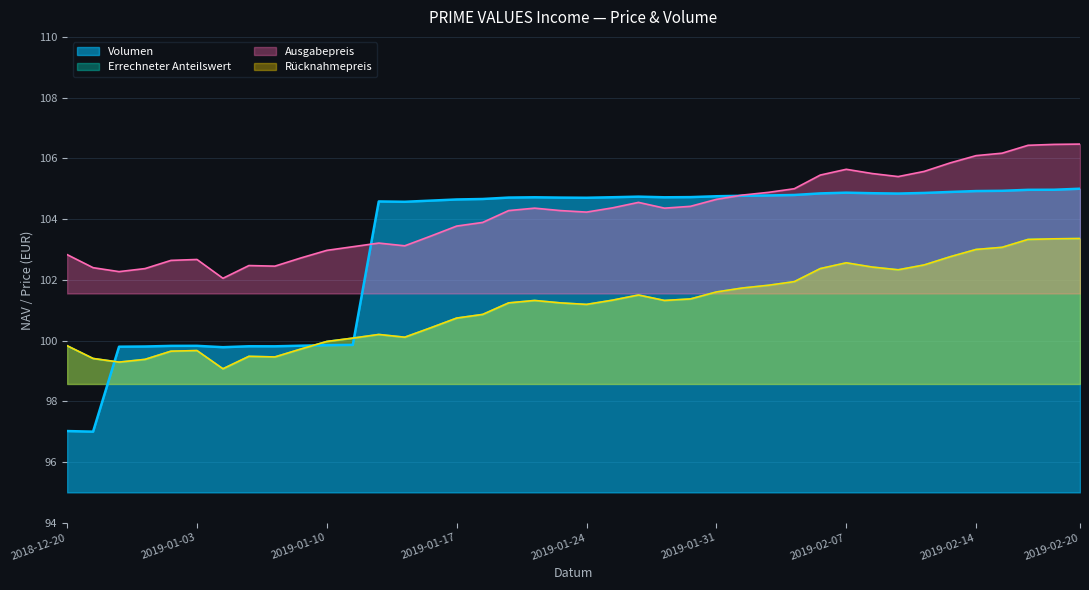

At which category does the chart reach its peak across all series?

2019-02-20